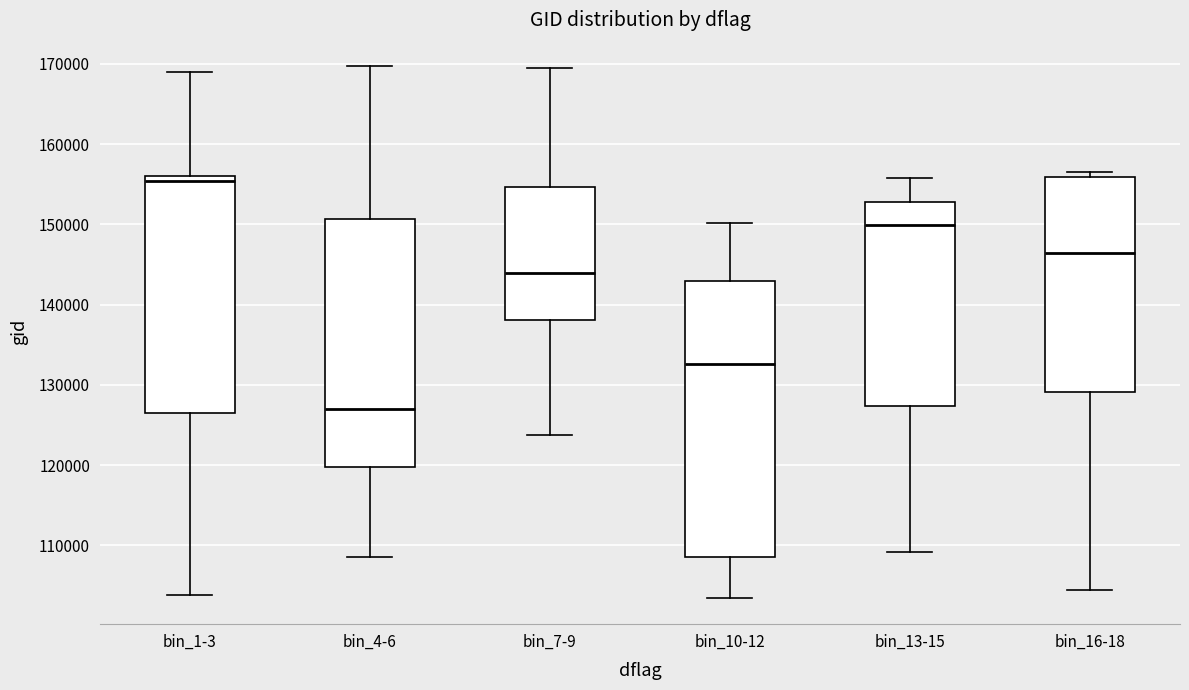

Which box is the tallest, from its lower edge to its upper edge?

bin_10-12